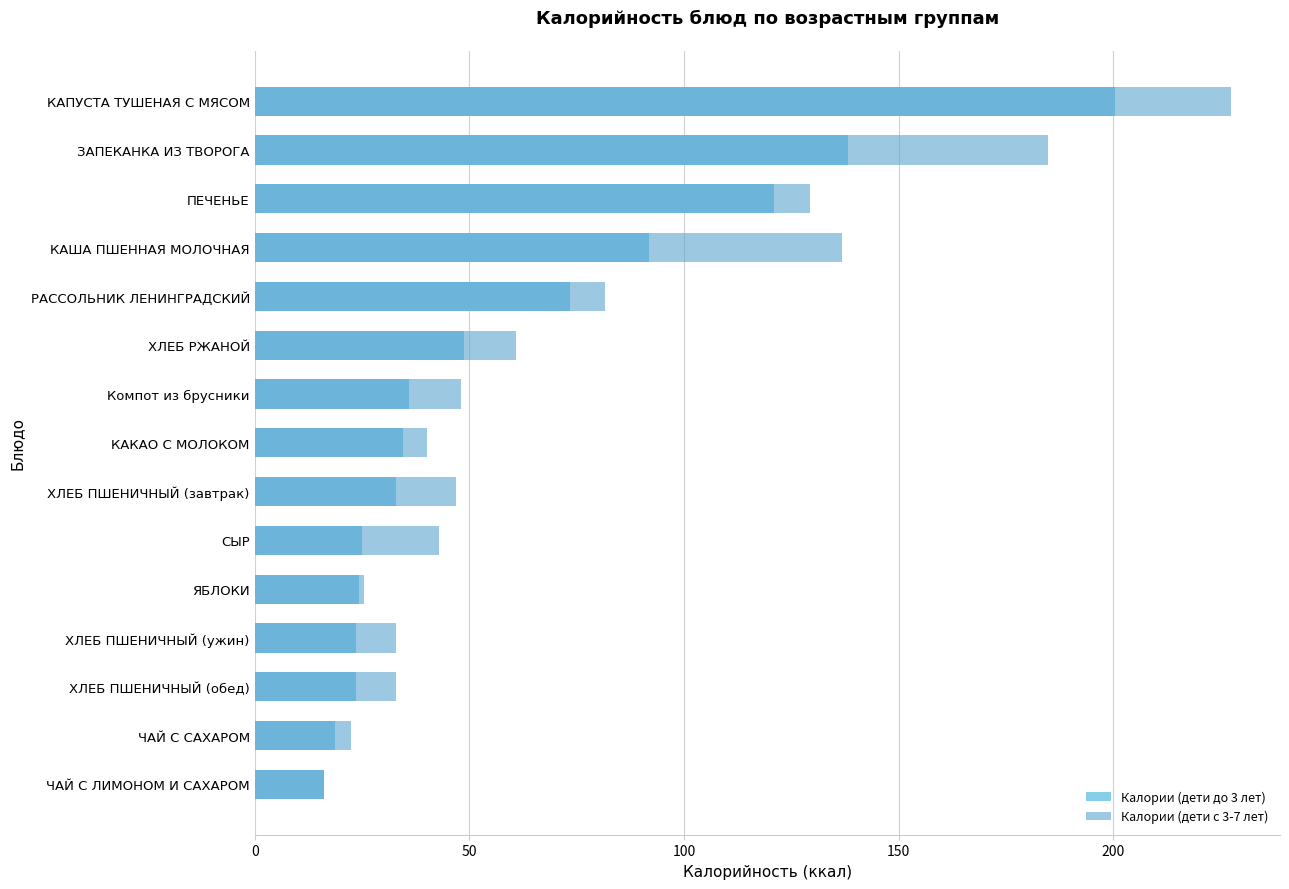

Is it true that Калории (дети с 3-7 лет) equals 61.5 at КАКАО С МОЛОКОМ?

False